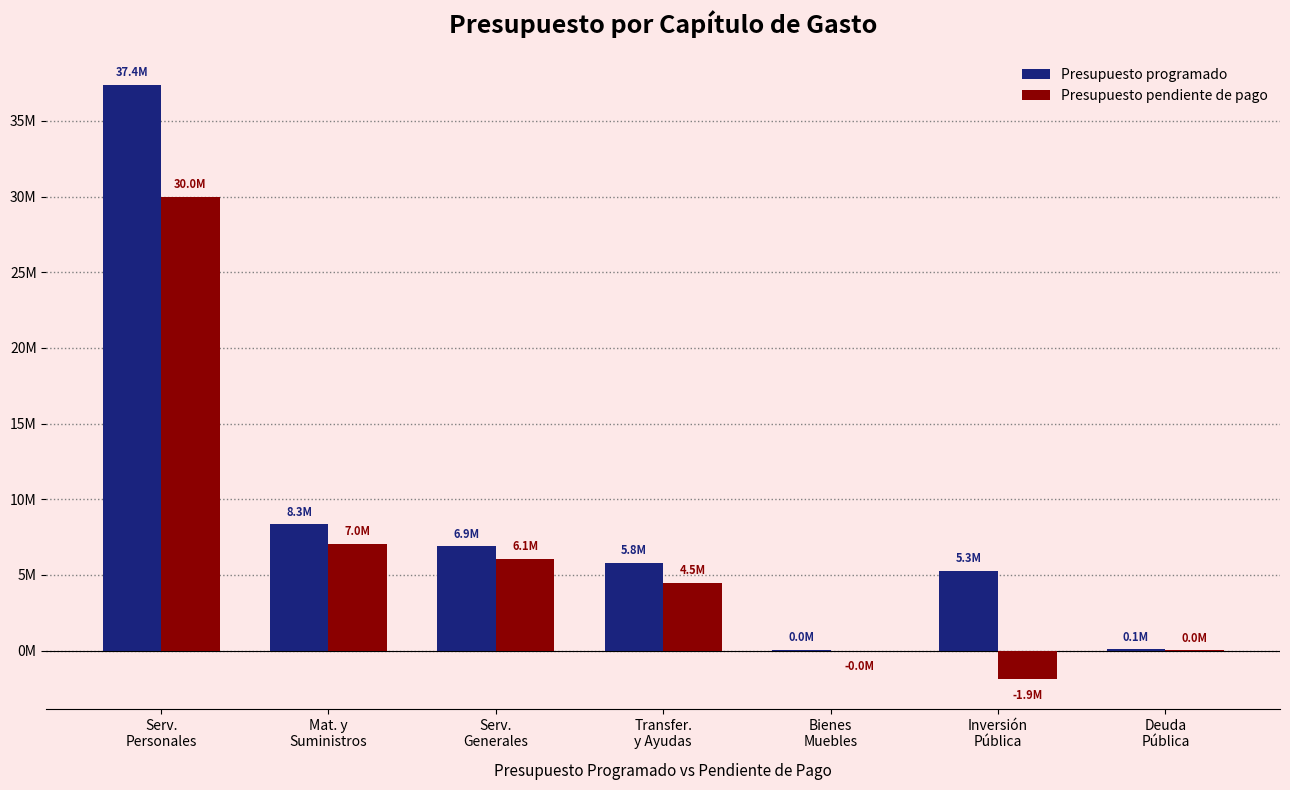

Reading left to right, extract all data points from this chart.

Presupuesto programado: 37380843.6	8344875.4	6885000.0	5813532.0	28500.0	5271492.9	73363.2
Presupuesto pendiente de pago: 29992186.5	7033808.6	6065293.4	4456579.0	-13827.9	-1909604.9	6096.9